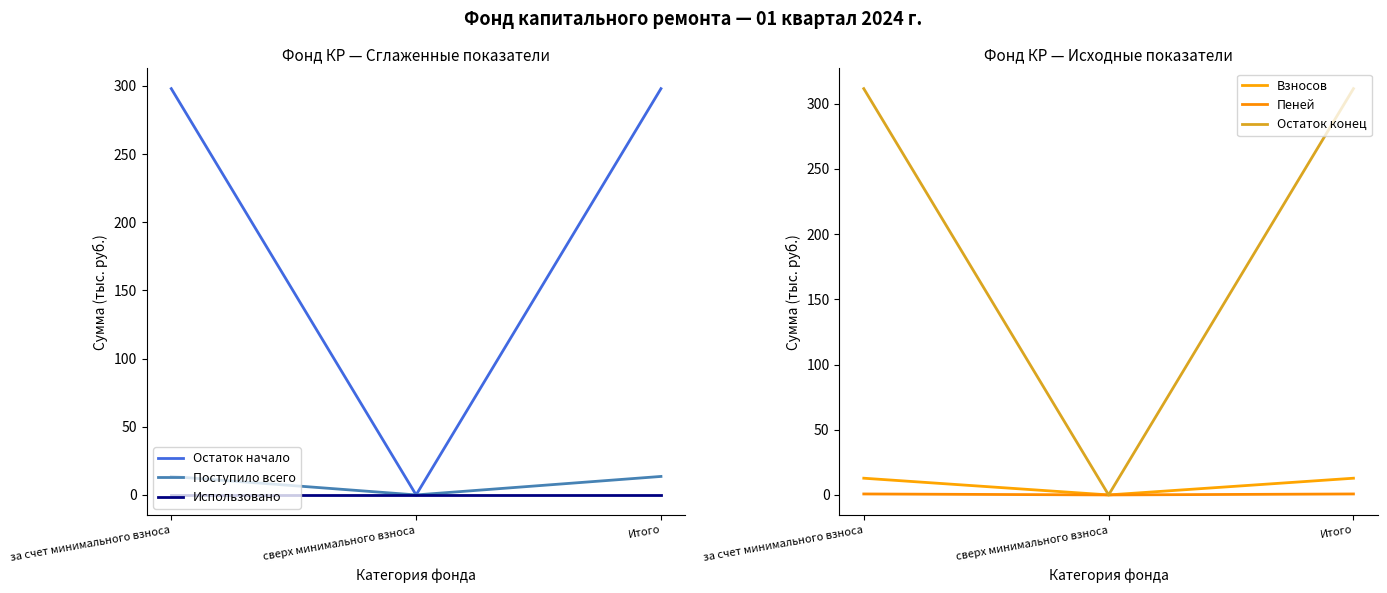

How many categories are shown in the chart?

3